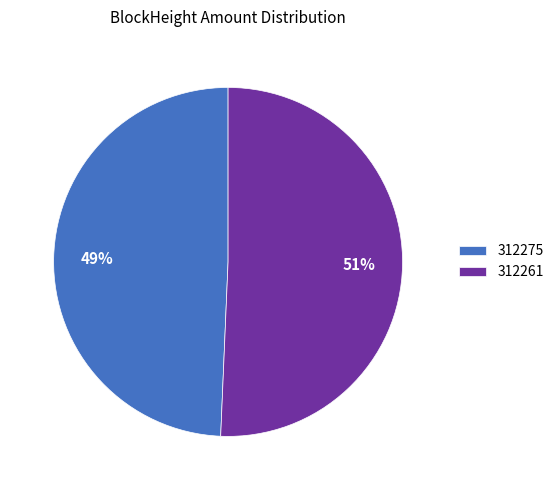

How many segments does this pie chart have?

2